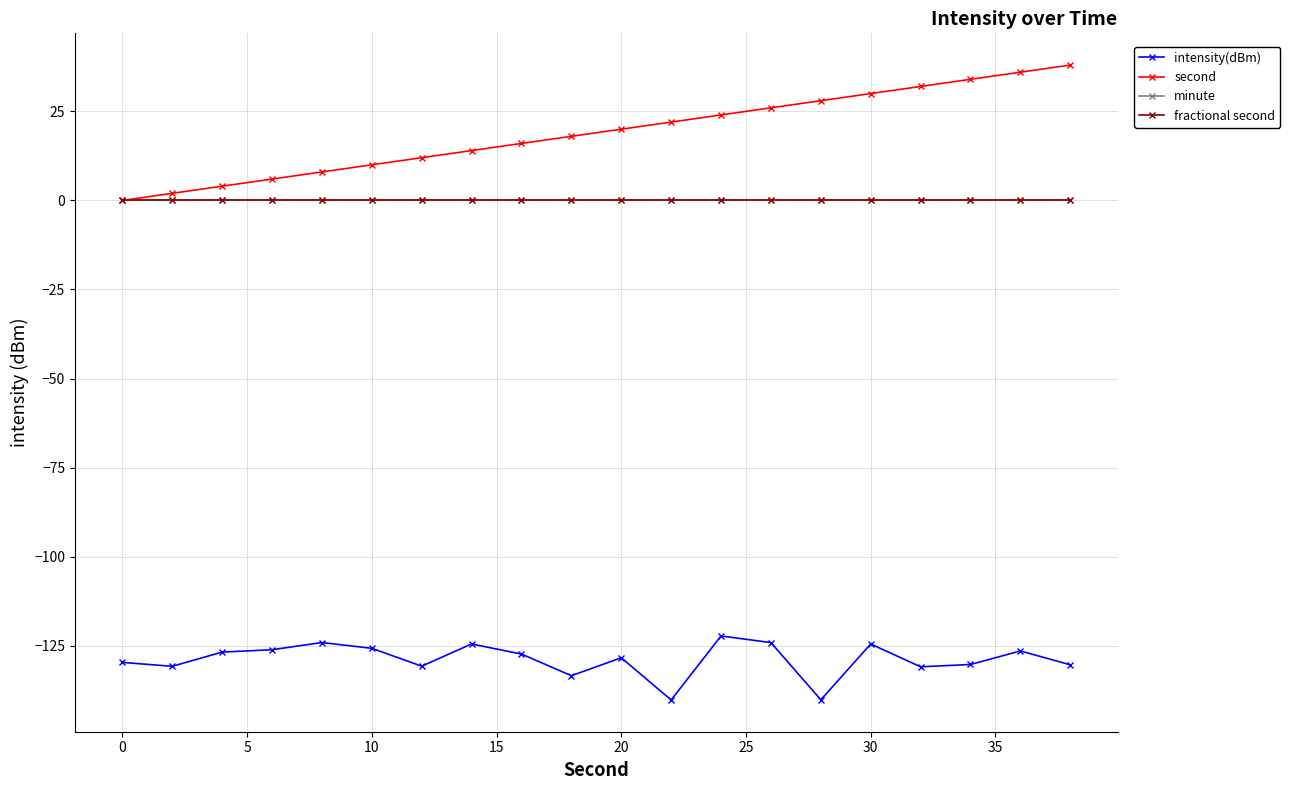

What is the smallest value displayed?

-140.2